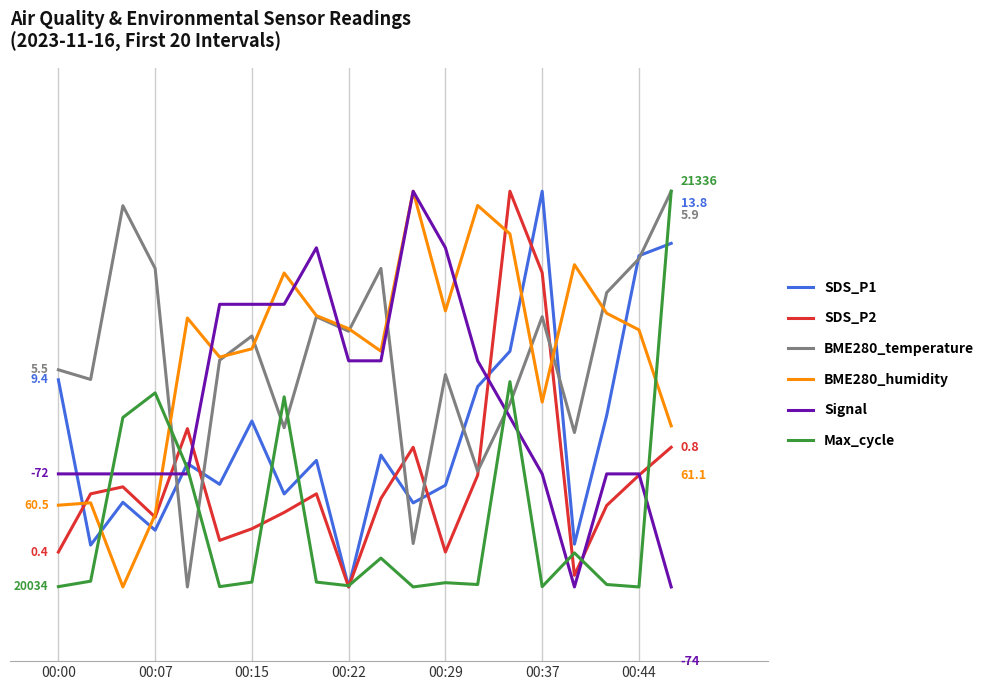

Is this an area chart (filled region under the line)?

No